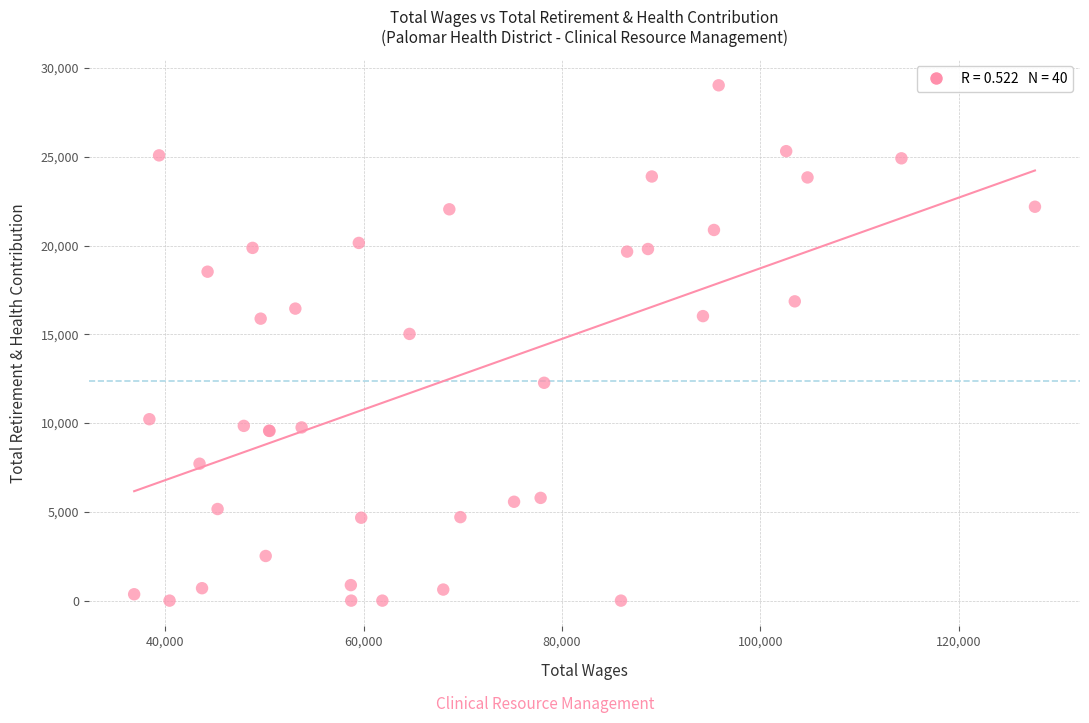

What Y value in the scatter plot is closest to 14516?

15026